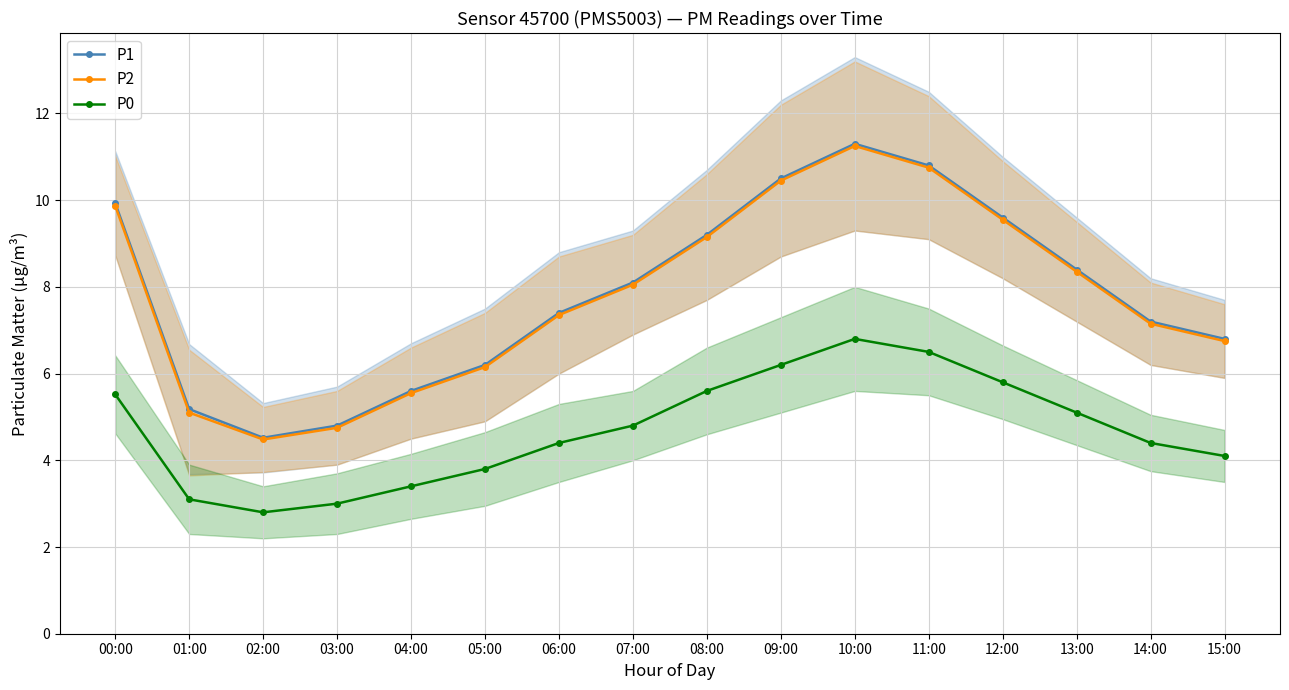

What is the lowest value of the P2 series?

4.5